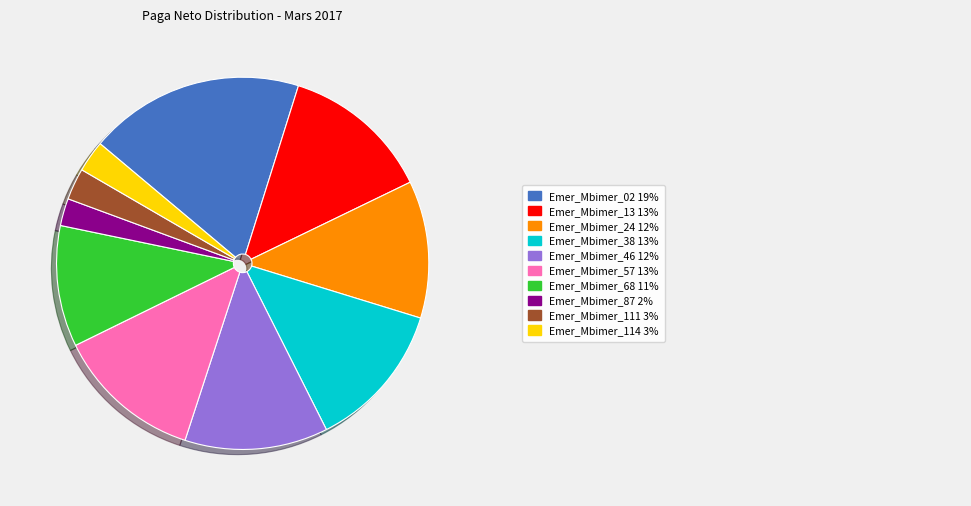

Does any single category account for the majority?

No